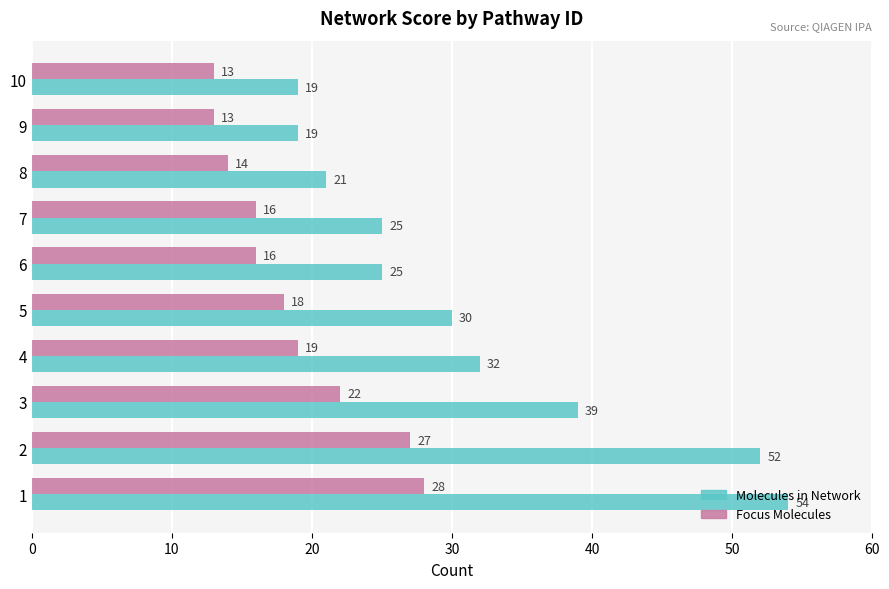

What is the spread (max minus min) of values at 10?

6